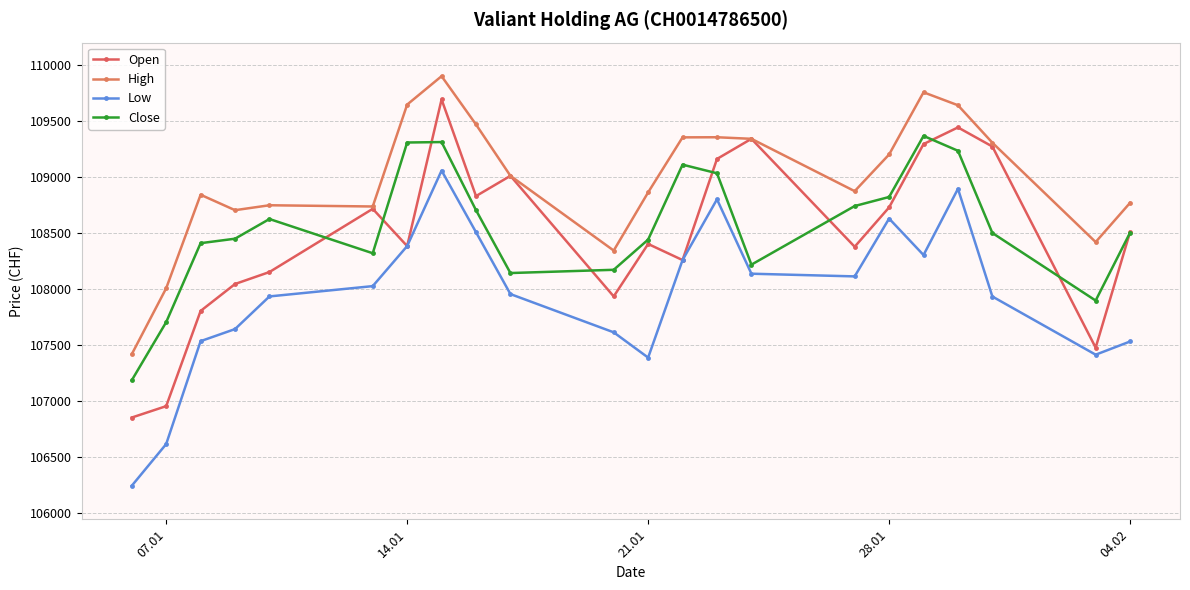

True or false: Low and High intersect in this chart.

False